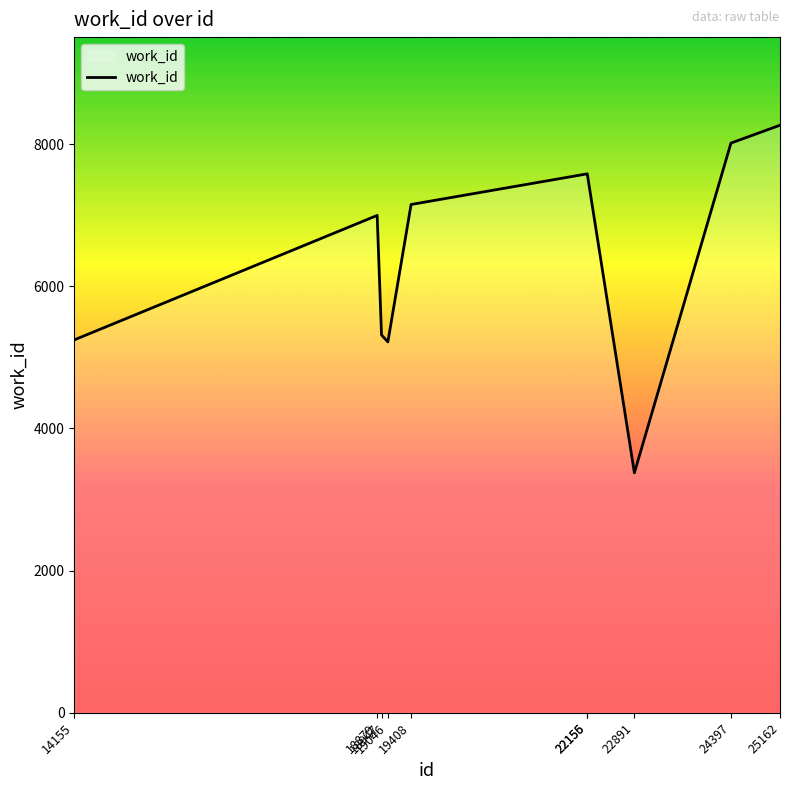

What is the minimum value shown in the chart?

3376